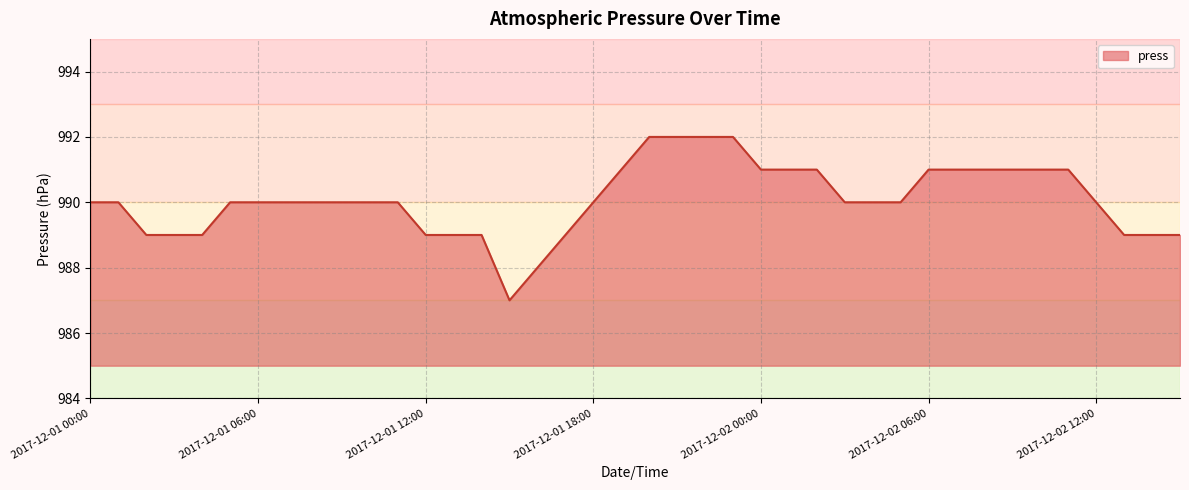

What is the smallest value displayed?

987